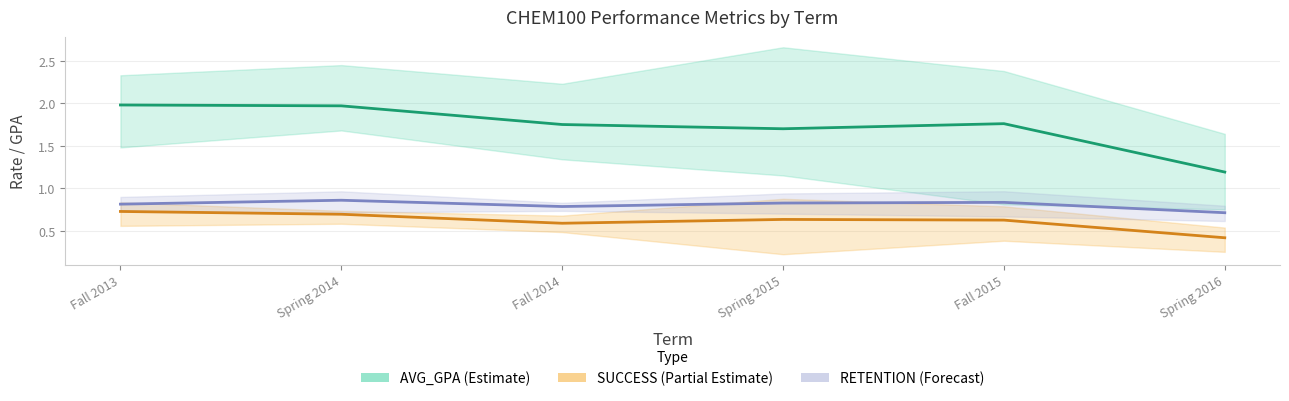

What is the average value of the RETENTION (Forecast) series?

0.8